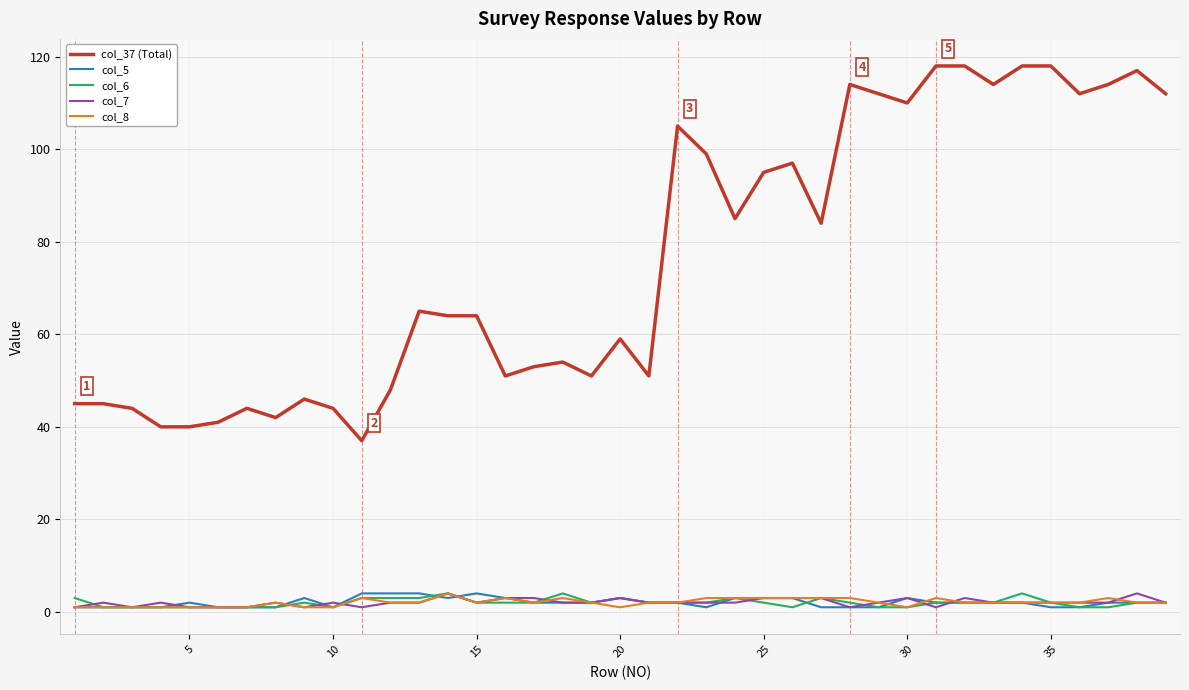

What is the maximum value for col_6?

4